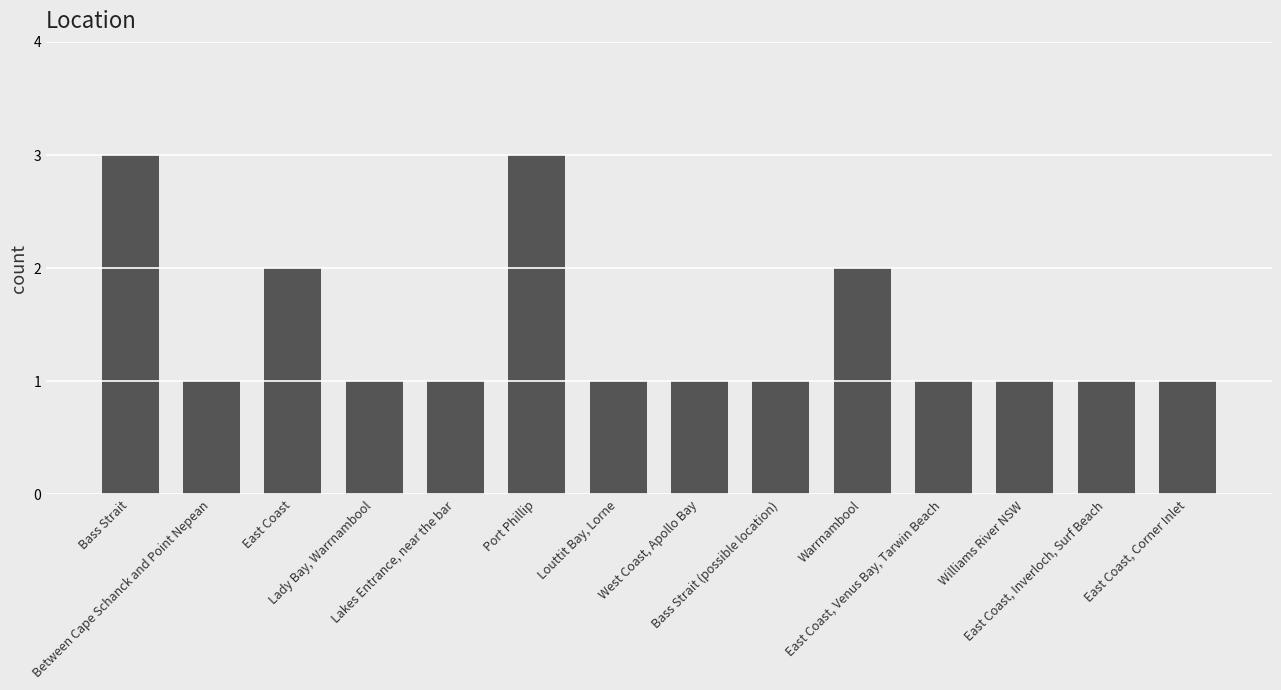

Count the number of categories in the chart.

14